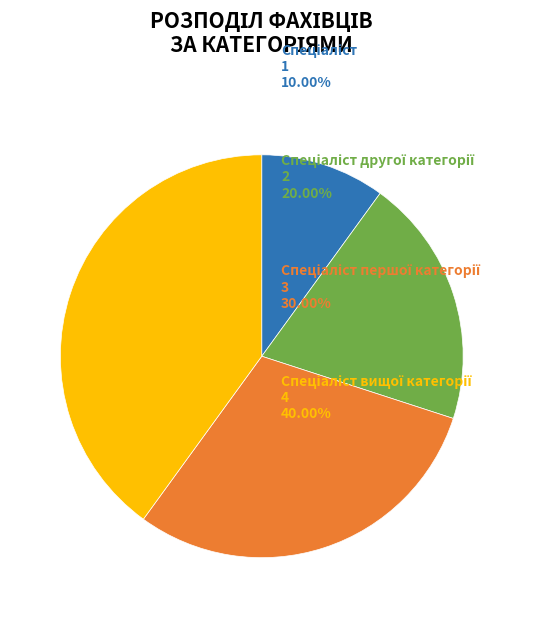

Does any single category account for the majority?

No